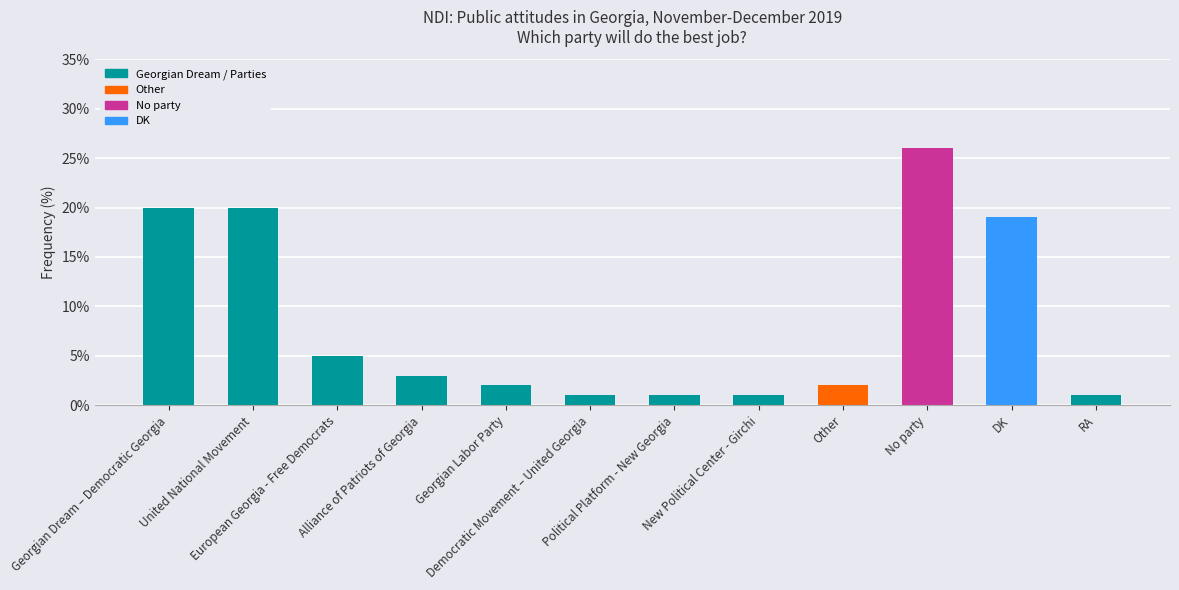

Reading left to right, transcribe all the data shown in this chart.

Georgian Dream – Democratic Georgia=20	United National Movement=20	European Georgia - Free Democrats=5	Alliance of Patriots of Georgia=3	Georgian Labor Party=2	Democratic Movement – United Georgia=1	Political Platform - New Georgia=1	New Political Center - Girchi=1	Other=2	No party=26	DK=19	RA=1